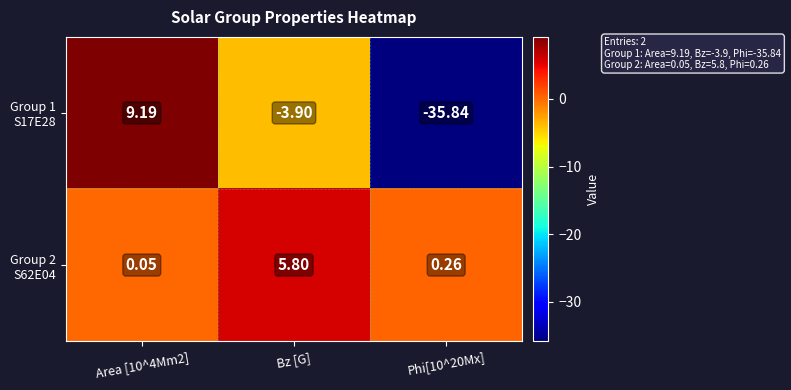

At which category does the chart reach its peak across all series?

Area [10^4Mm2]